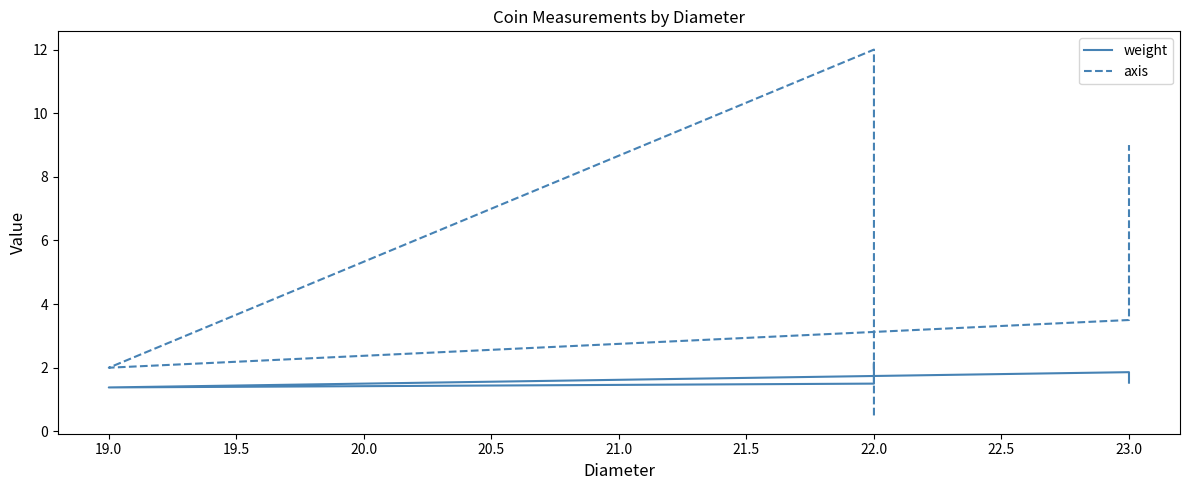

In weight, how many points are higher than both neighbors (excluding endpoints)?

2